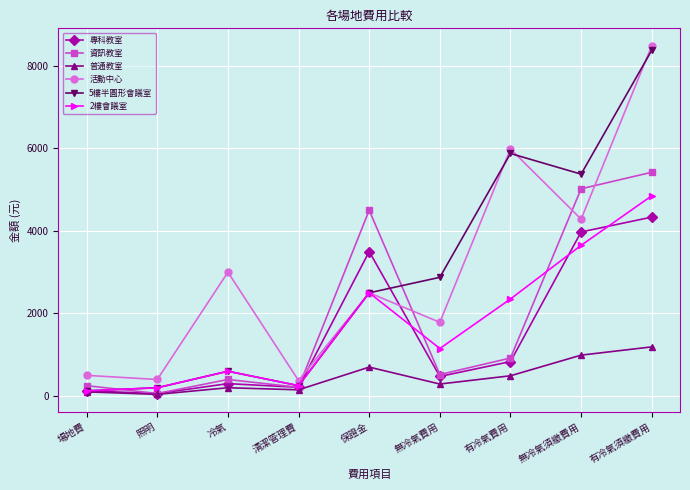

True or false: 2樓會議室 has a value of 1150 at 無冷氣費用.

True